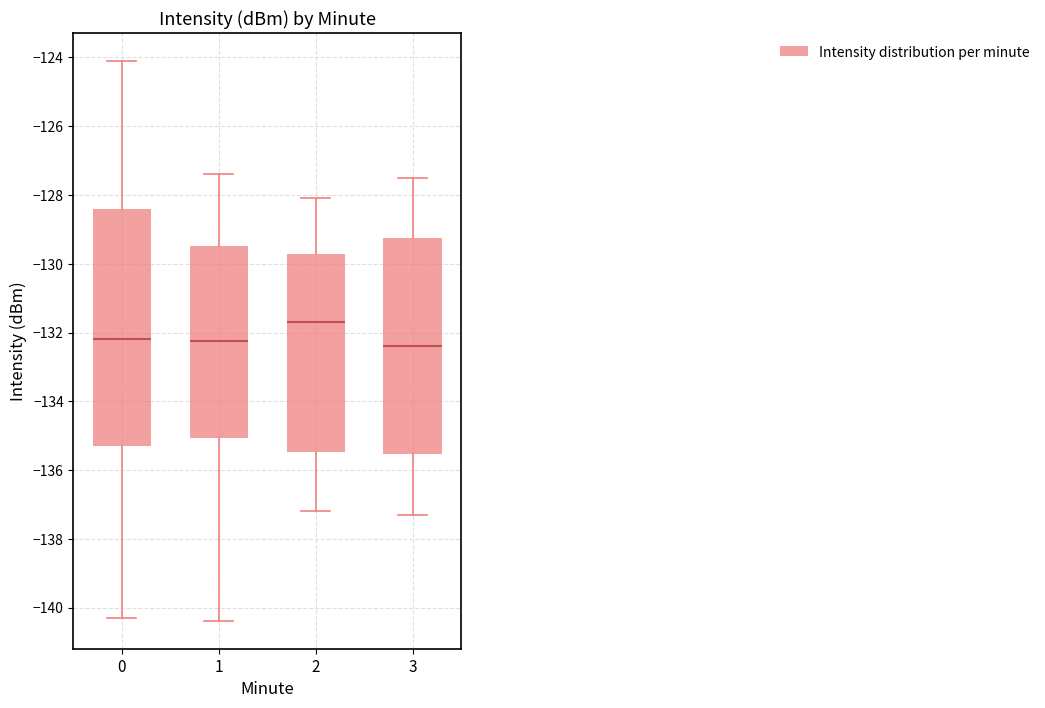

Reading left to right, transcribe this box plot: for each box, give where its median line is, the range the box spans, and where its two whiskers end, as read against the y-axis. The values are not printed on the chart, so give them approximately, as read against the axis.

0: median -132.2, box -135.4 to -128.4, whiskers -140.4 to -124.0
1: median -132.2, box -135.0 to -129.4, whiskers -140.4 to -127.4
2: median -131.6, box -135.4 to -129.8, whiskers -137.2 to -128.0
3: median -132.4, box -135.6 to -129.2, whiskers -137.2 to -127.4